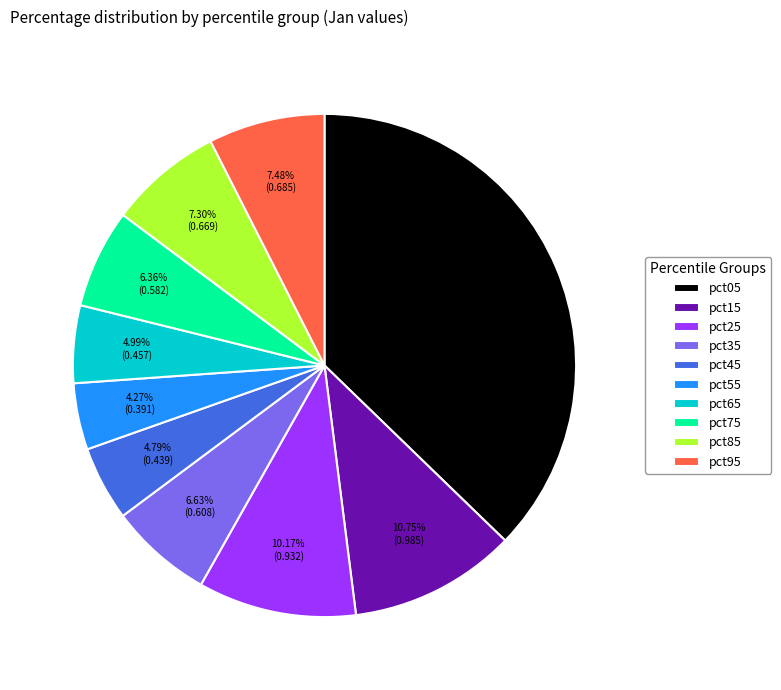

What is the largest slice in the pie chart?

pct05